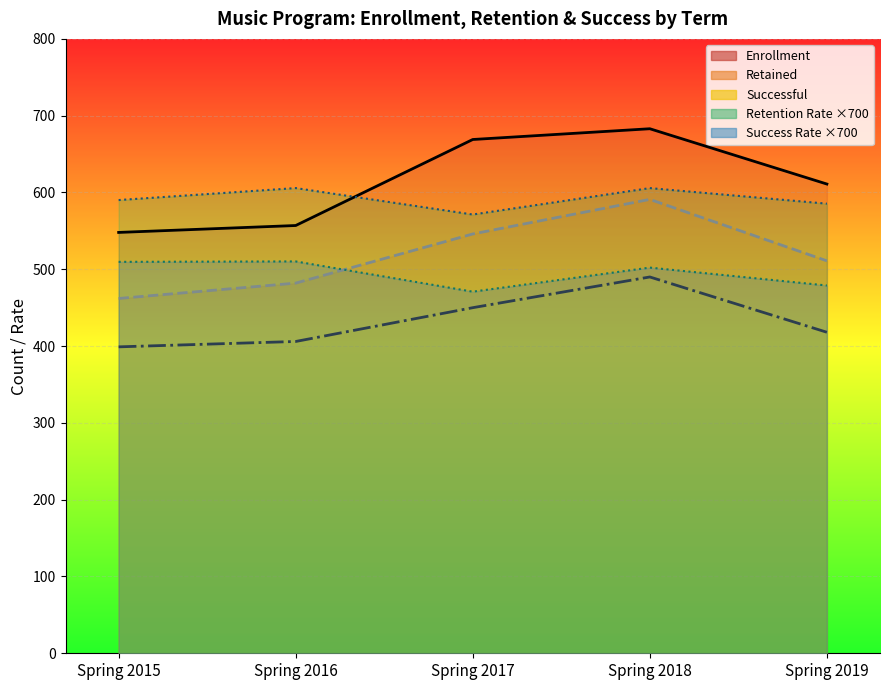

Rank the series at Spring 2015 from lowest to highest value.

Successful, Retained, Success Rate, Enrollment, Retention Rate